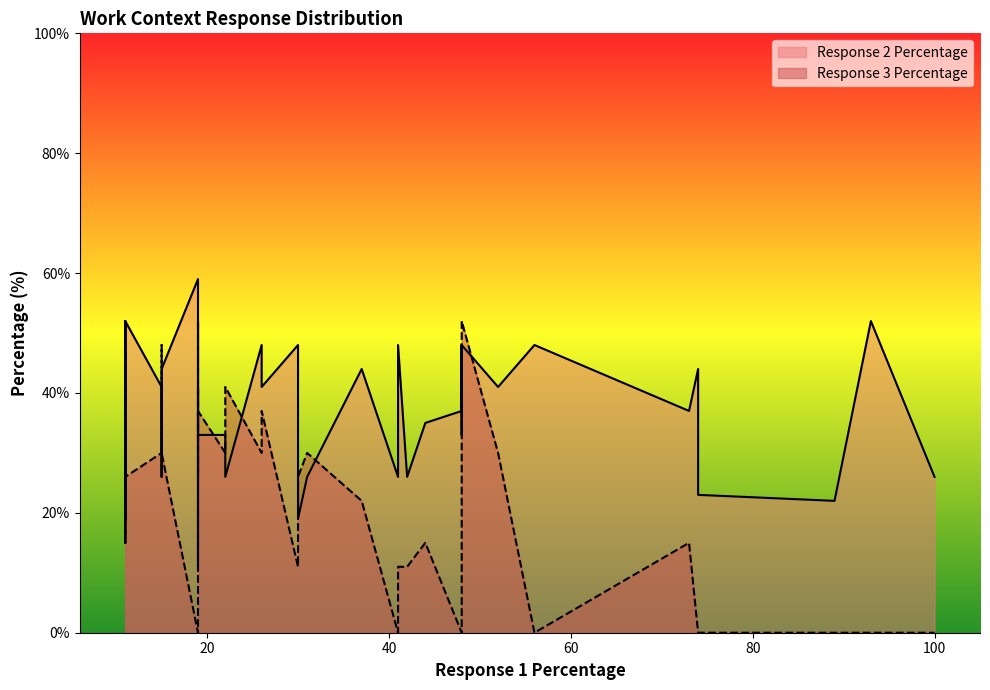

How many interior local valleys does the Response 2 Percentage series have?

11